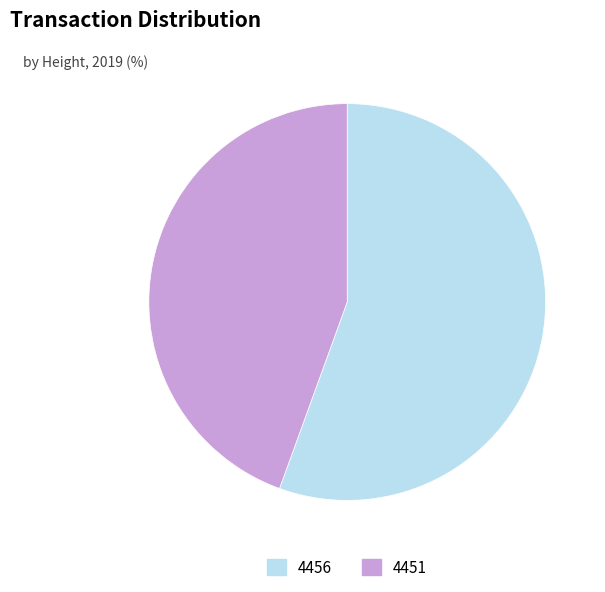

How many segments does this pie chart have?

2